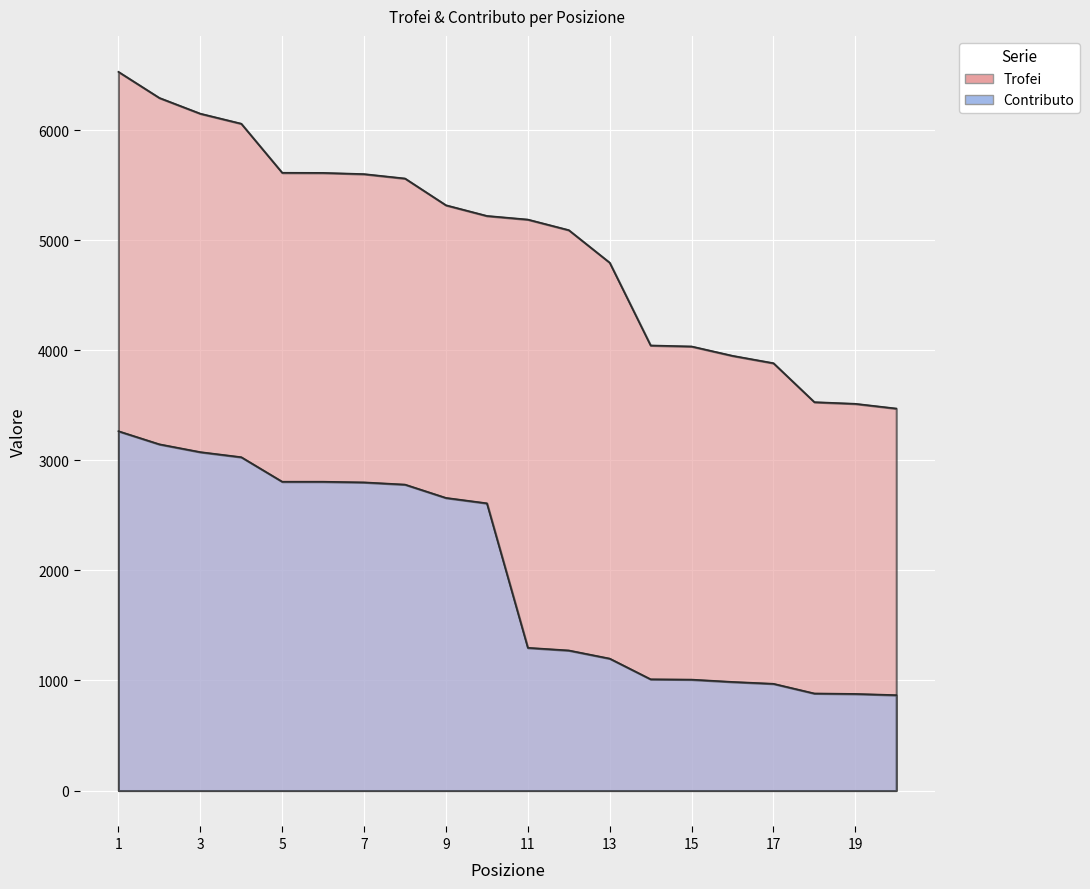

The value of Contributo at 2 is 3146. True or false?

True